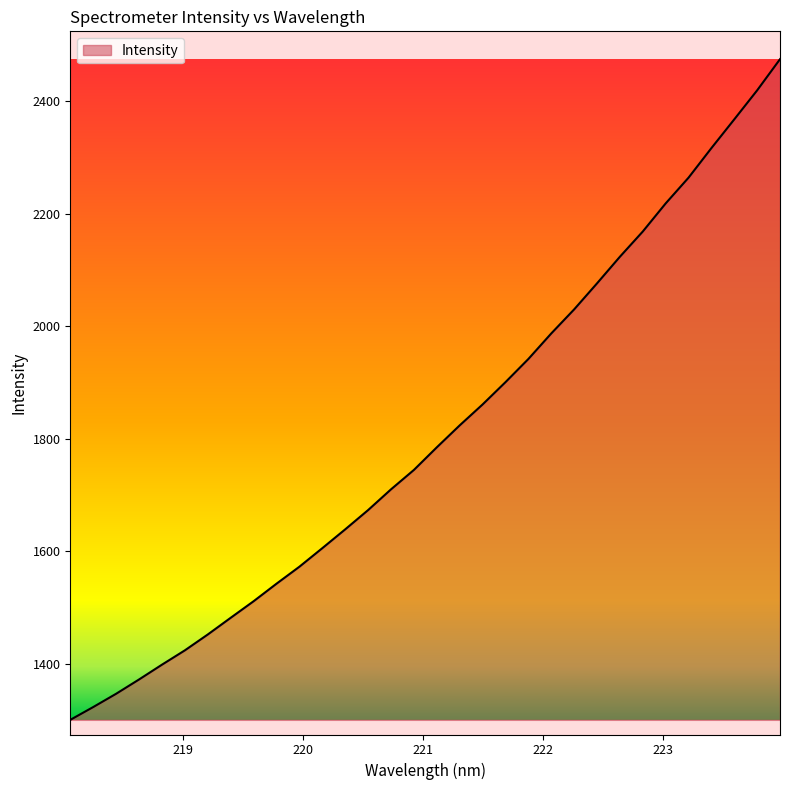

What is the difference between the maximum and minimum values?

1173.5